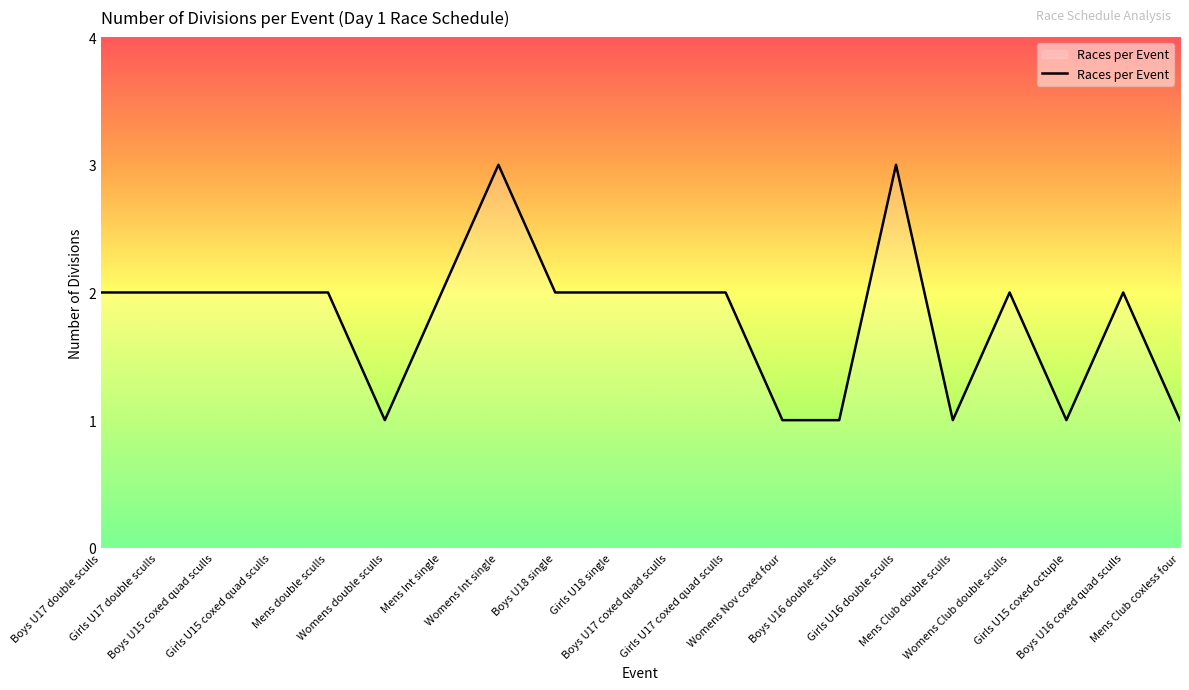

What is the difference between the second highest and second lowest values?

2